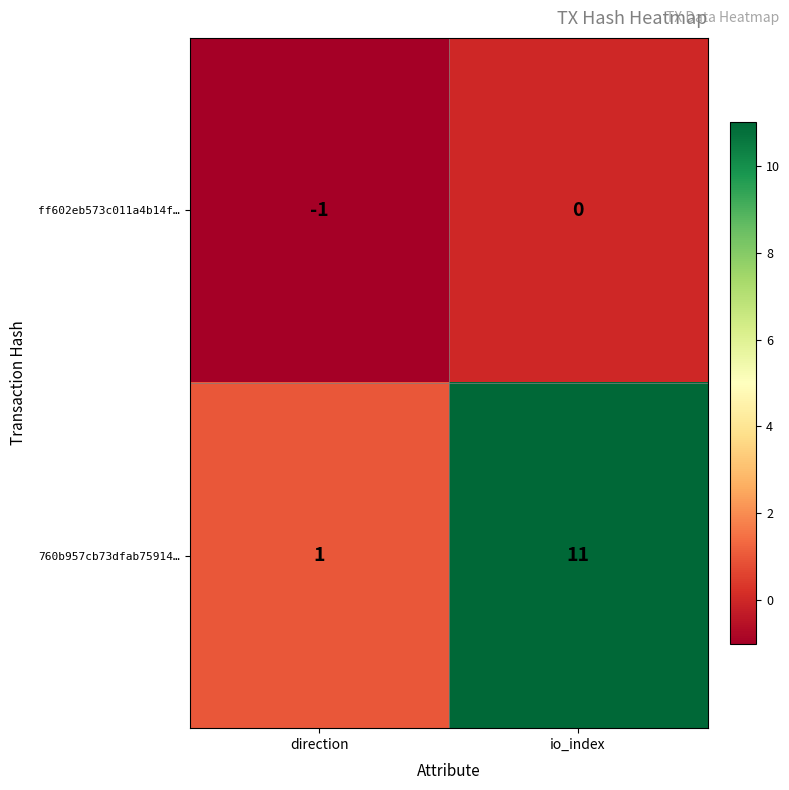

Reading right to left, what are all the values shown in this chart?

ff602eb573c011a4b14f…: 0	-1
760b957cb73dfab75914…: 11	1